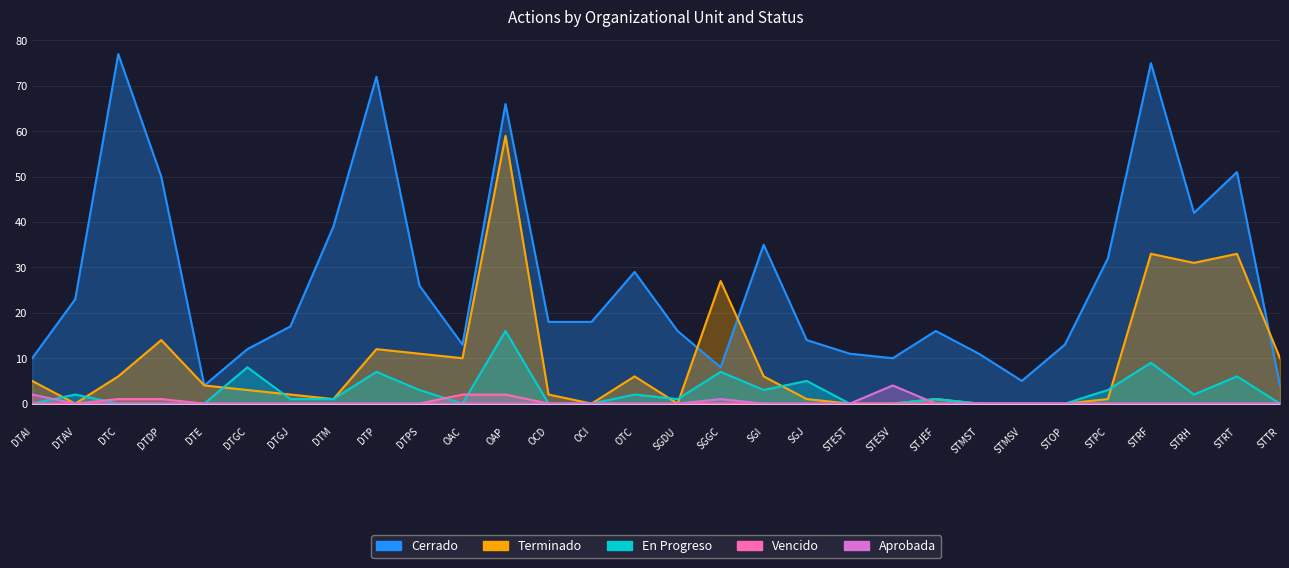

At how many categories does at least one series exceed 74?

2